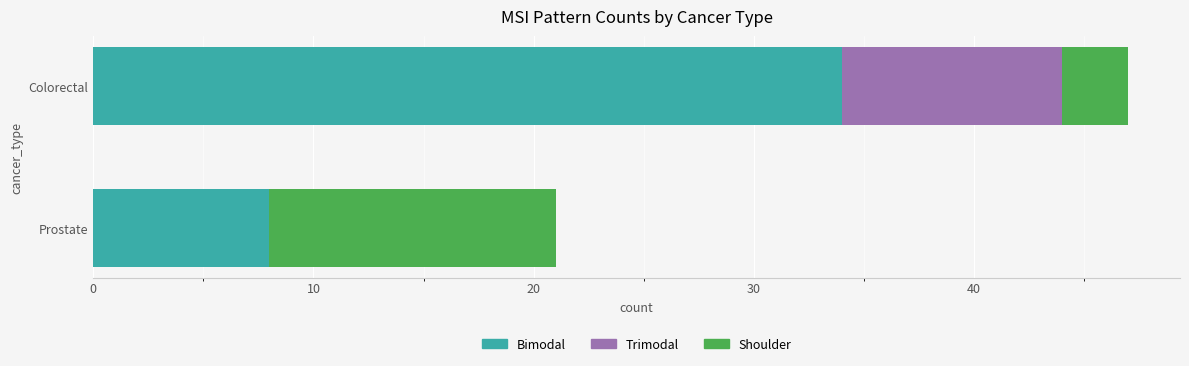

What is the highest value of the Bimodal series?

34